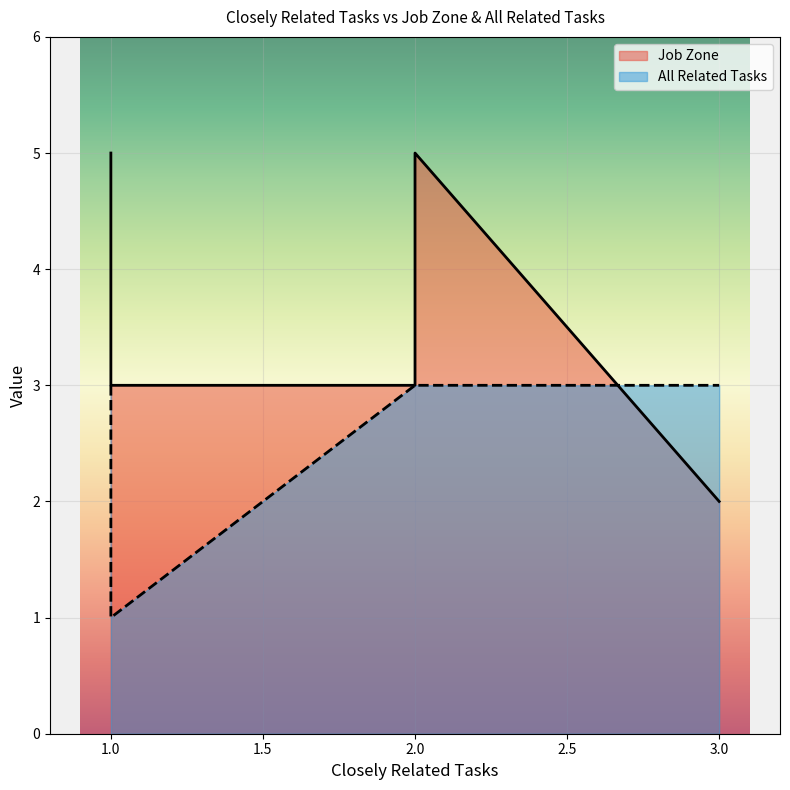

True or false: Job Zone has more than 2 points higher than both neighbors.

False